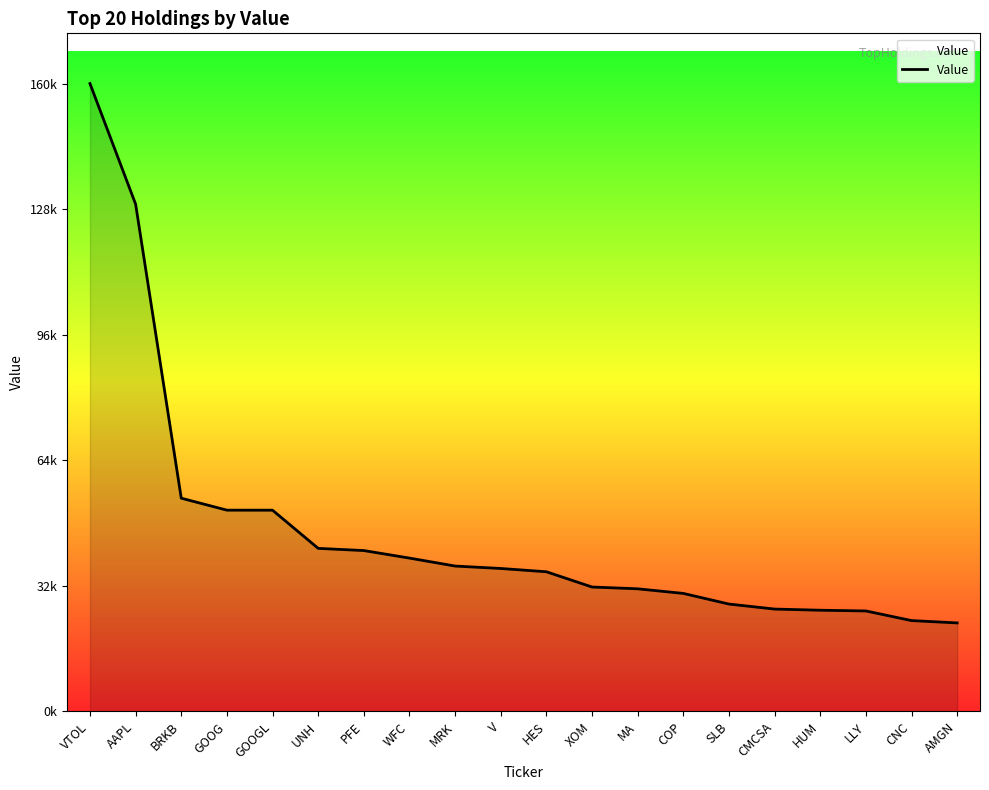

Rank the categories by value from lowest to highest.

AMGN, CNC, LLY, HUM, CMCSA, SLB, COP, MA, XOM, HES, V, MRK, WFC, PFE, UNH, GOOGL, GOOG, BRKB, AAPL, VTOL